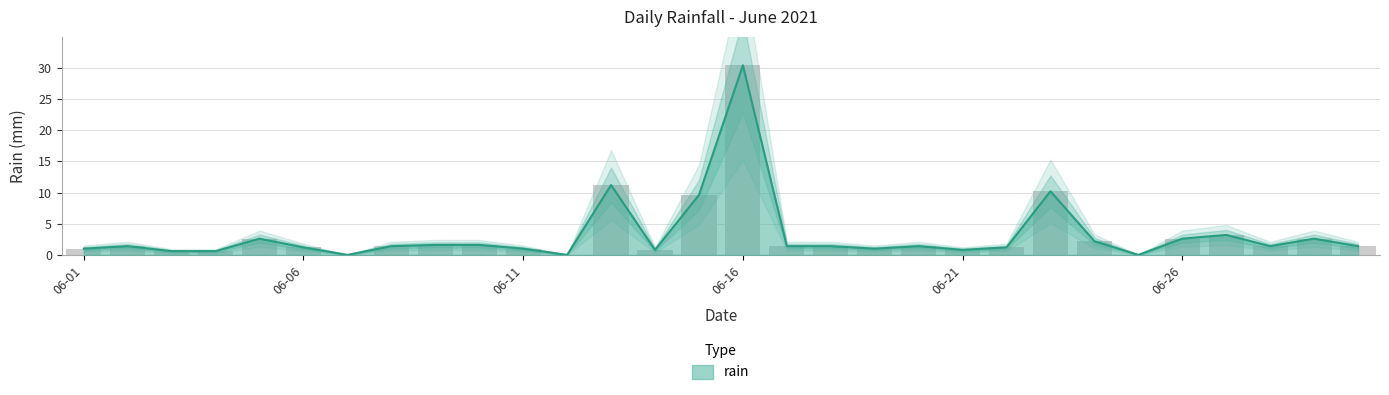

Which has a higher value, 2021-06-15 or 2021-06-30?

2021-06-15